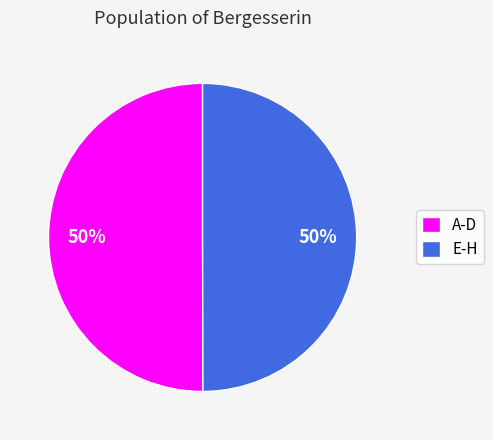

Is it true that E-H is 44% of the pie?

False